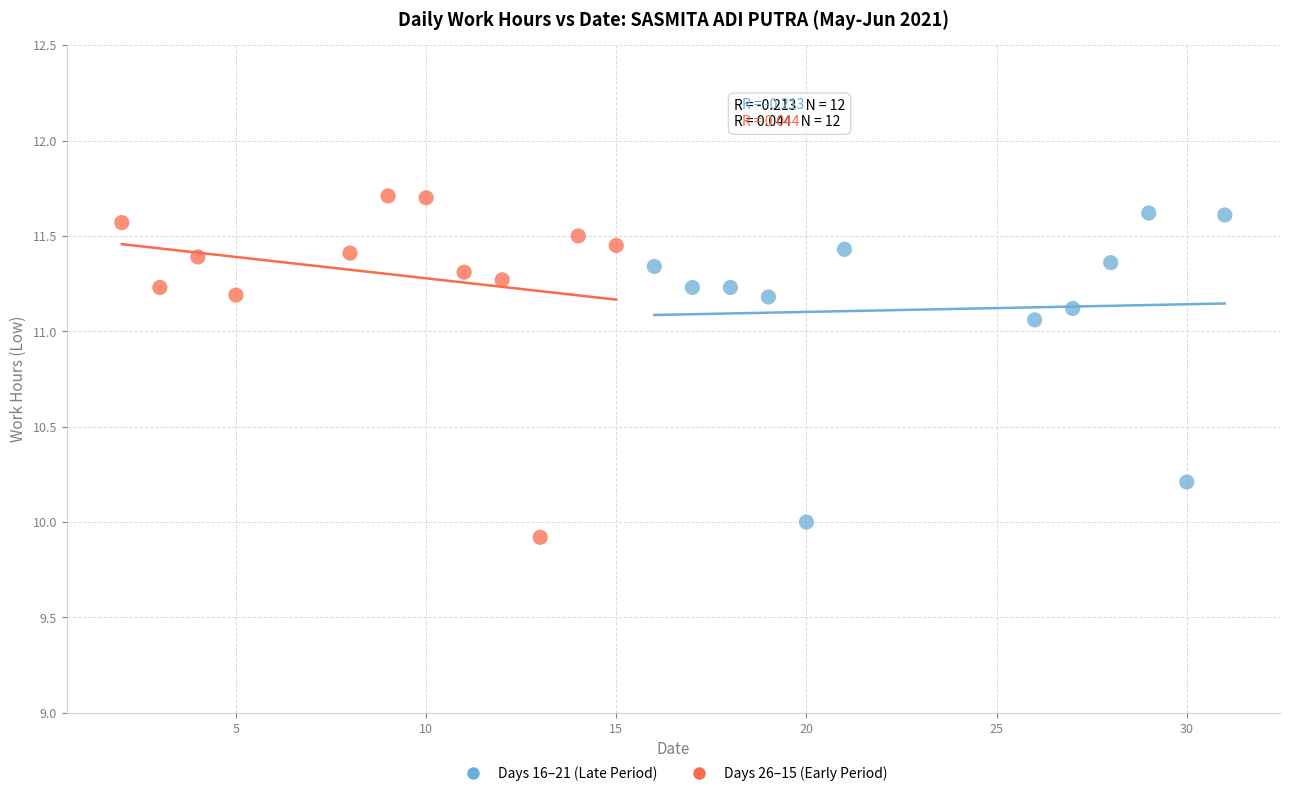

Which series has the largest Y range (max minus min)?

Days 26–15 (Early Period)